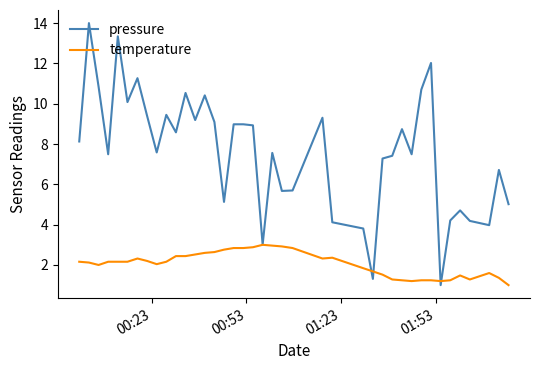

What is the maximum value shown in the chart?

14.0